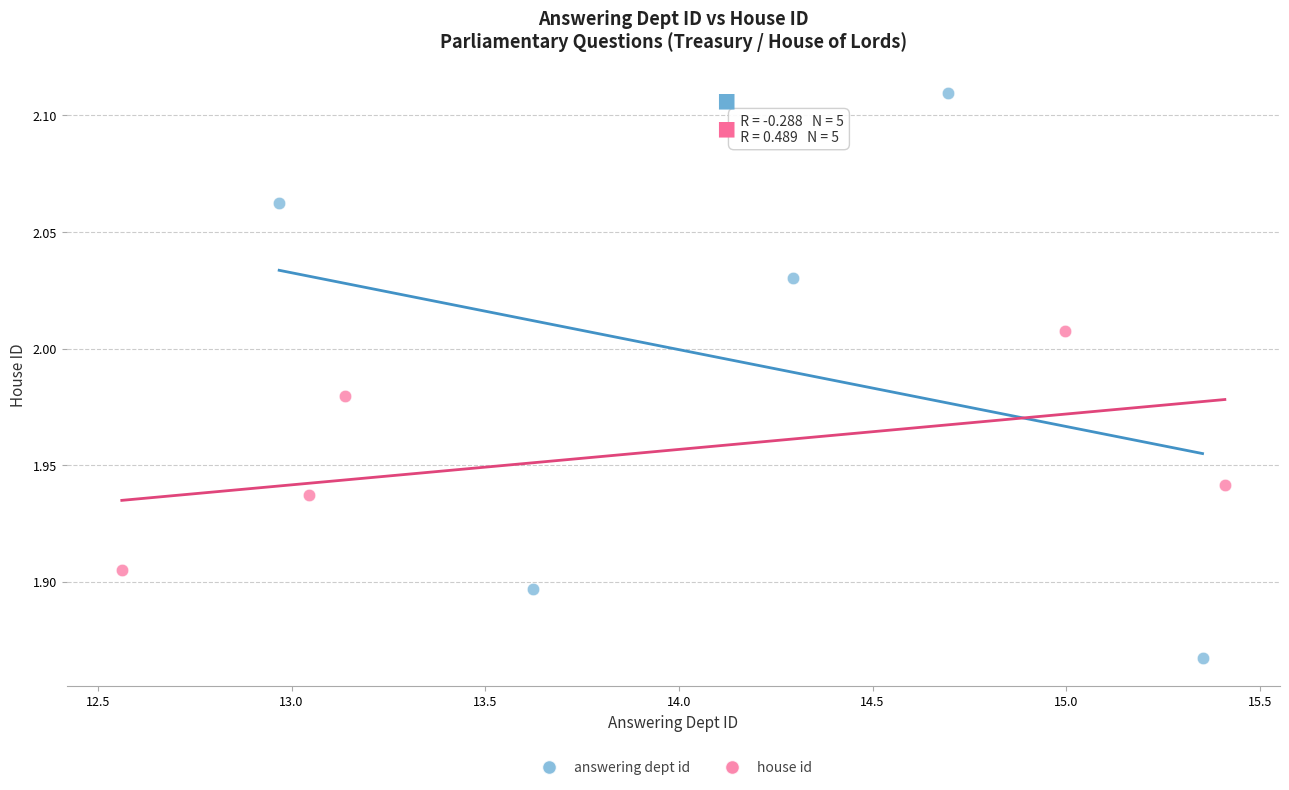

Which series contains the highest Y value?

answering dept id